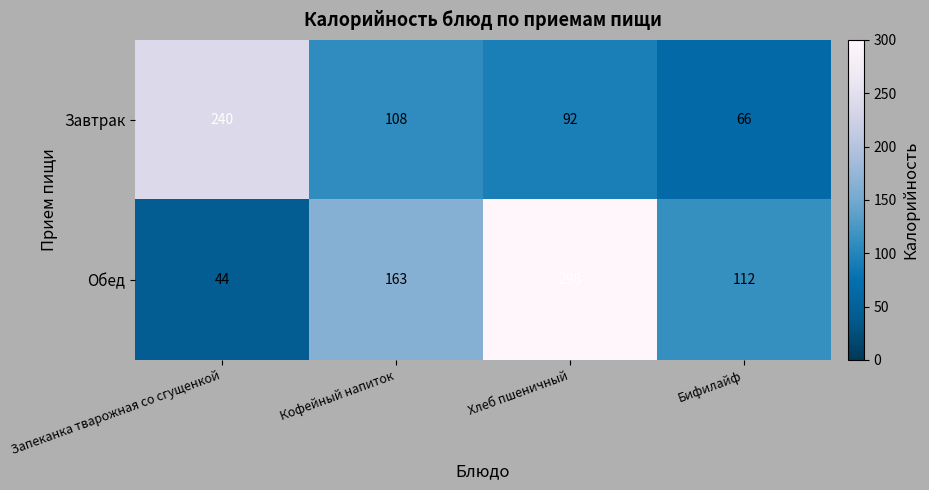

What is the greatest value displayed?

298